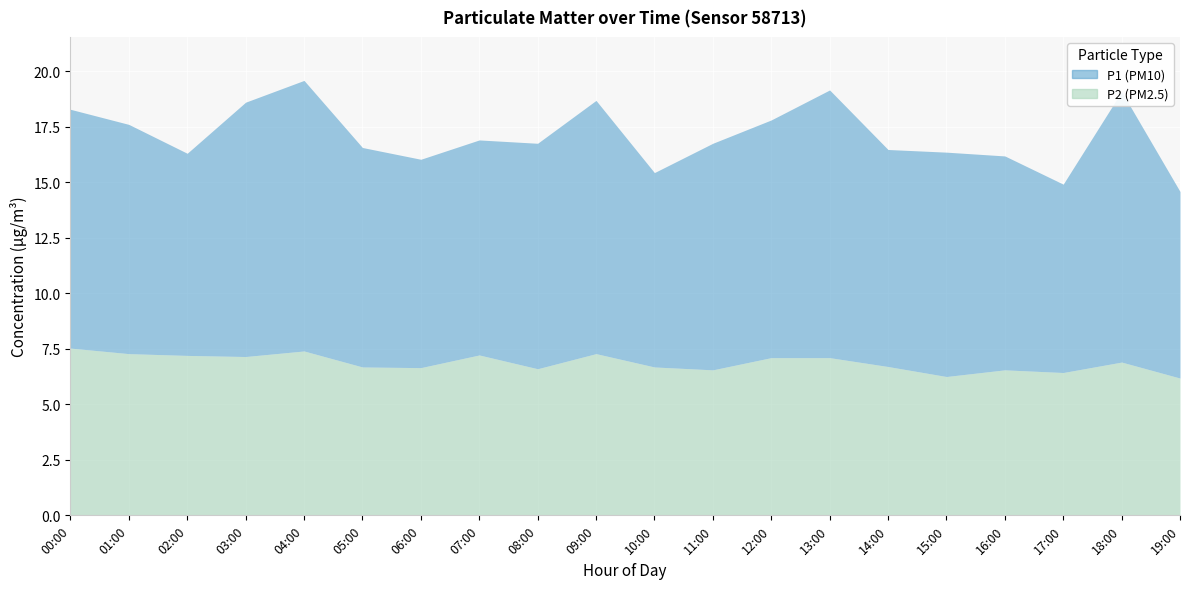

True or false: P1 has more than 0 interior local peaks.

True